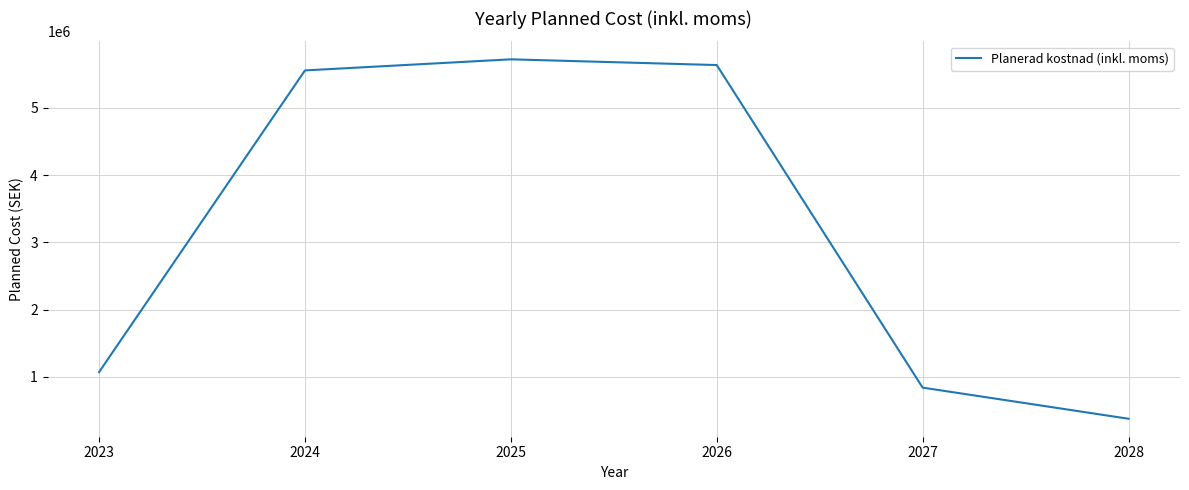

What is the average value?

3200164.8